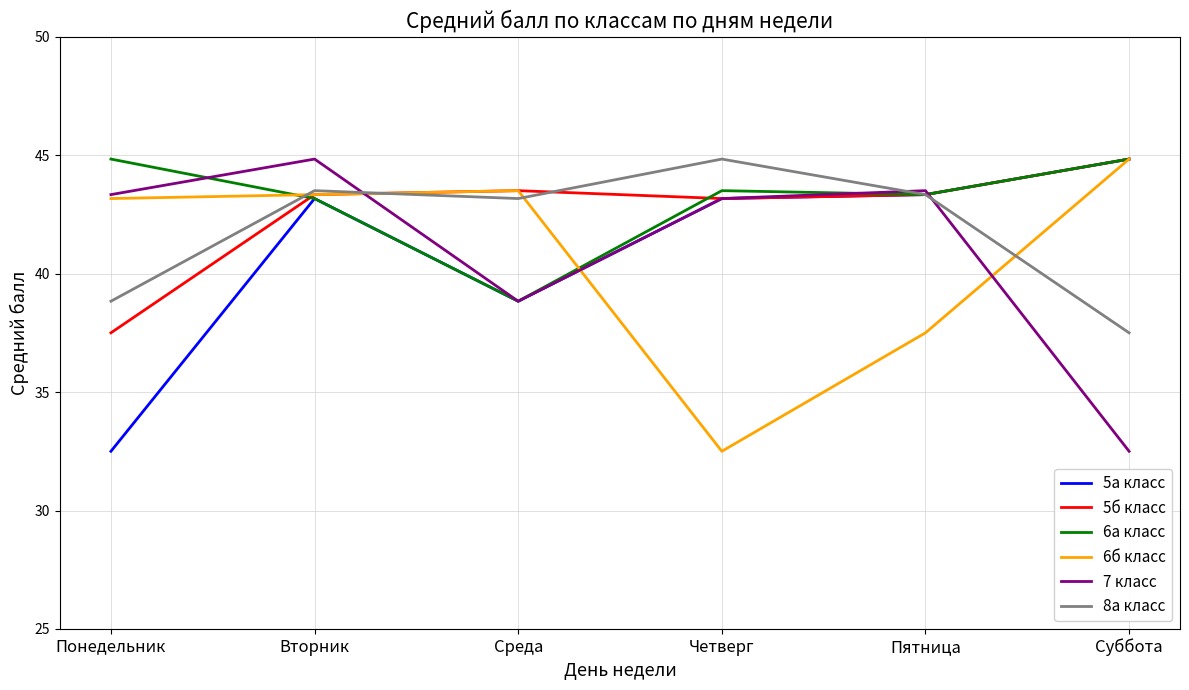

Reading right to left, list all the values displayed in this chart.

5а класс: 44.8	43.3	43.2	38.8	43.2	32.5
5б класс: 44.8	43.3	43.2	43.5	43.3	37.5
6а класс: 44.8	43.3	43.5	38.8	43.2	44.8
6б класс: 44.8	37.5	32.5	43.5	43.3	43.2
7 класс: 32.5	43.5	43.2	38.8	44.8	43.3
8а класс: 37.5	43.3	44.8	43.2	43.5	38.8